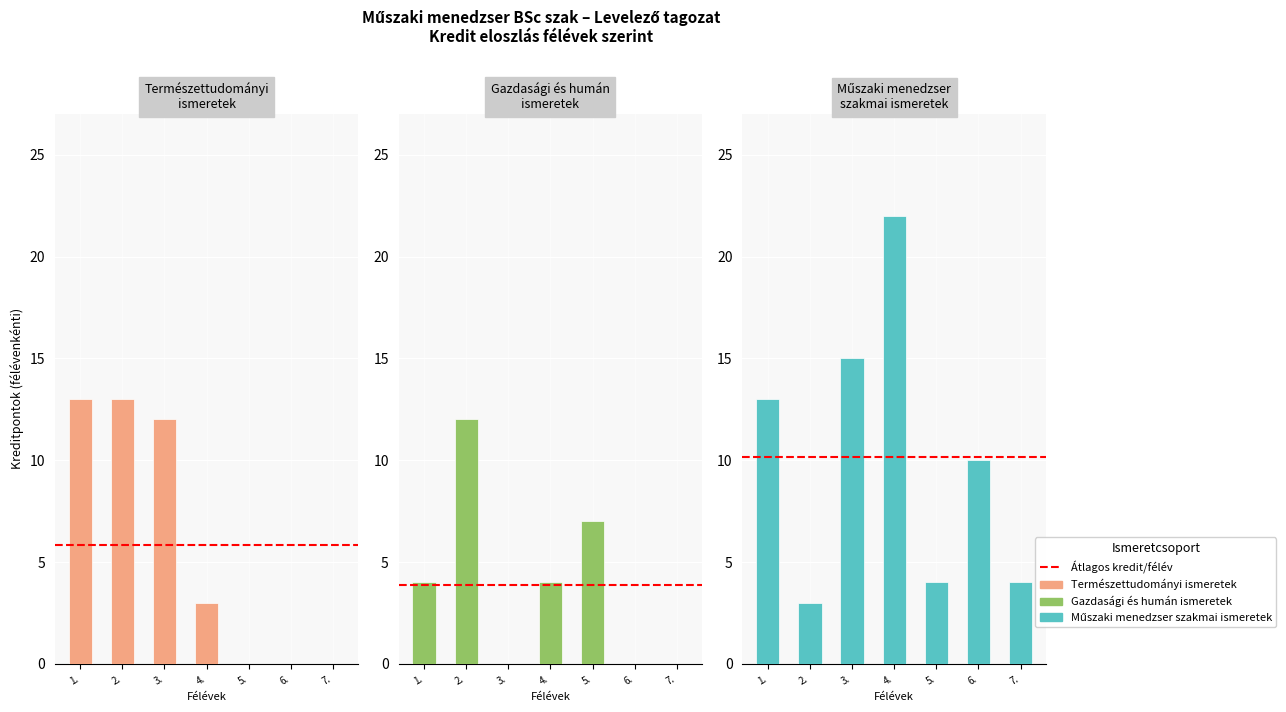

Rank the series by their average value, from lowest to highest.

Gazdasági és humán ismeretek, Természettudományi ismeretek, Műszaki menedzser szakmai ismeretek